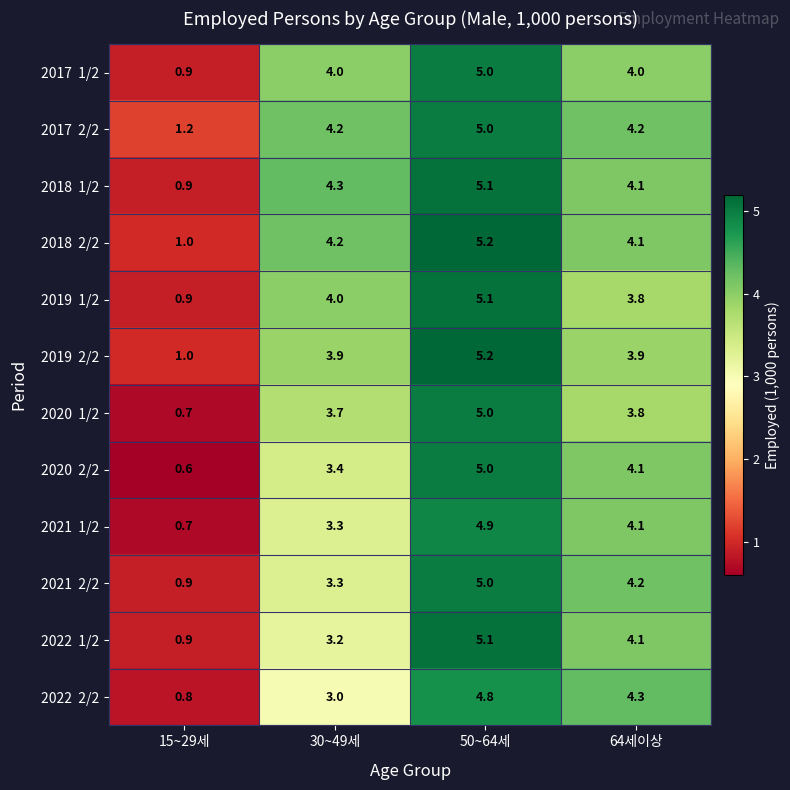

How many distinct data groups are displayed?

12